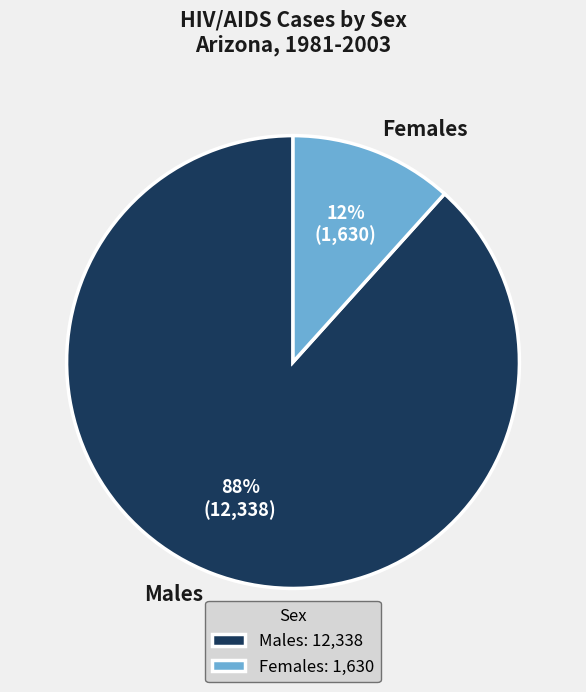

How many slices are in this pie chart?

2